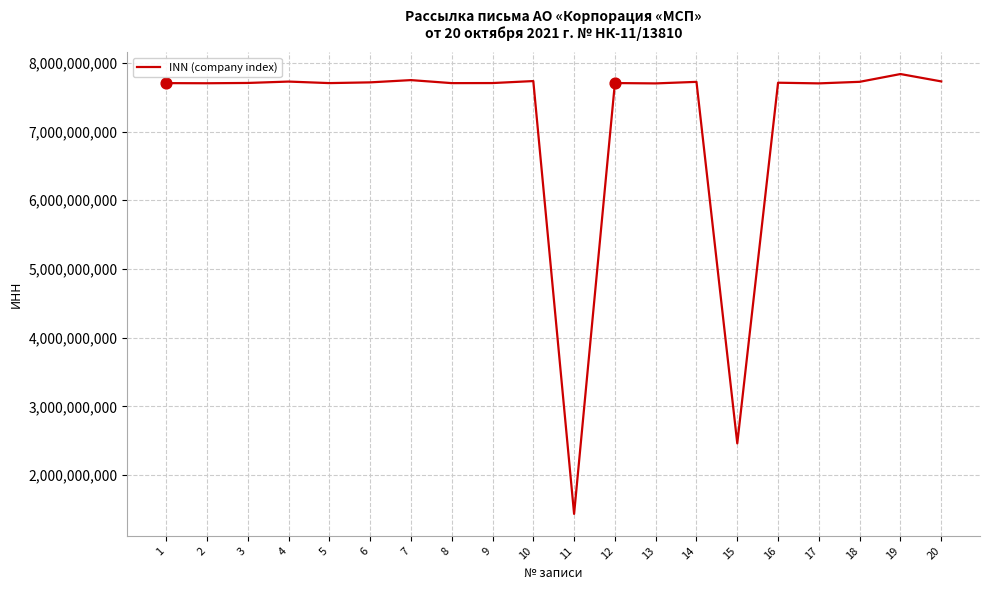

What is the change in value from 16 to 20?

+19044049